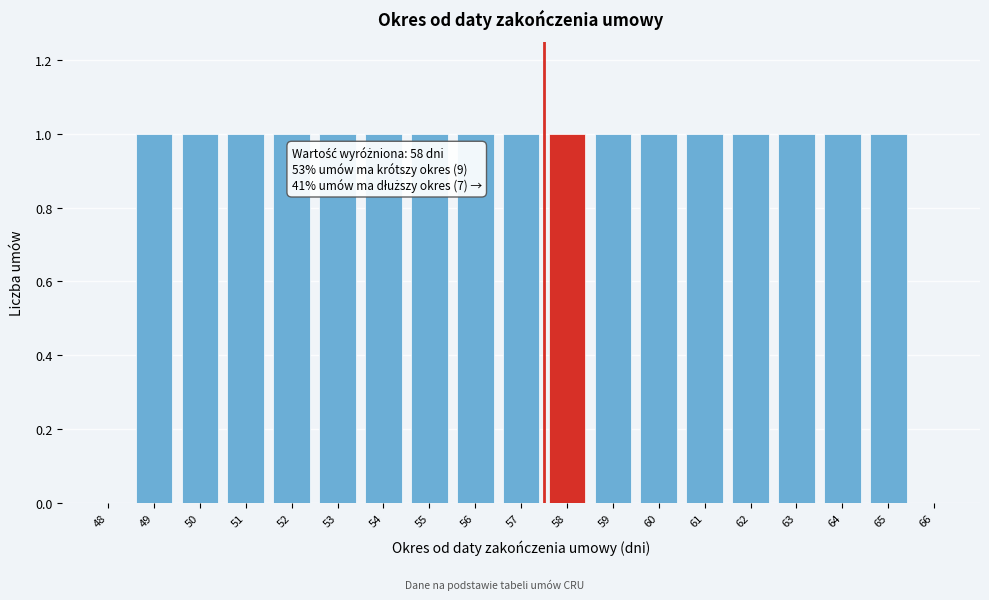

Reading left to right, list all the values displayed in this chart.

48=0	49=1	50=1	51=1	52=1	53=1	54=1	55=1	56=1	57=1	58=1	59=1	60=1	61=1	62=1	63=1	64=1	65=1	66=0